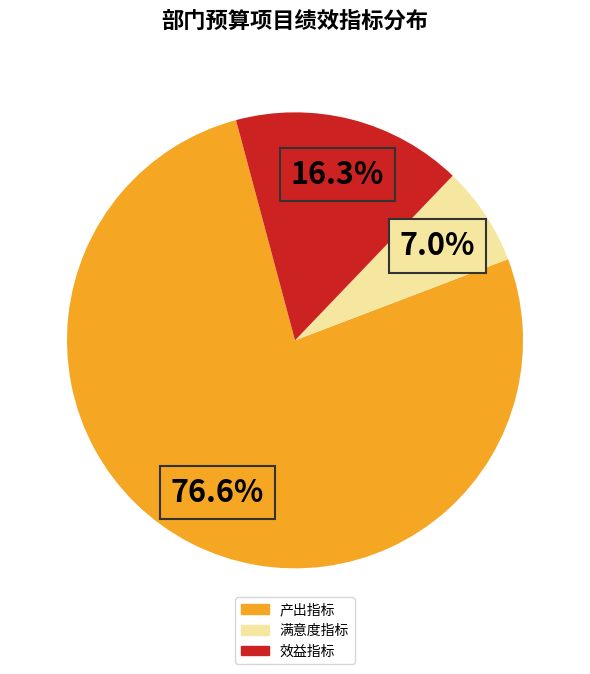

Is there any slice that represents more than half of the pie?

Yes